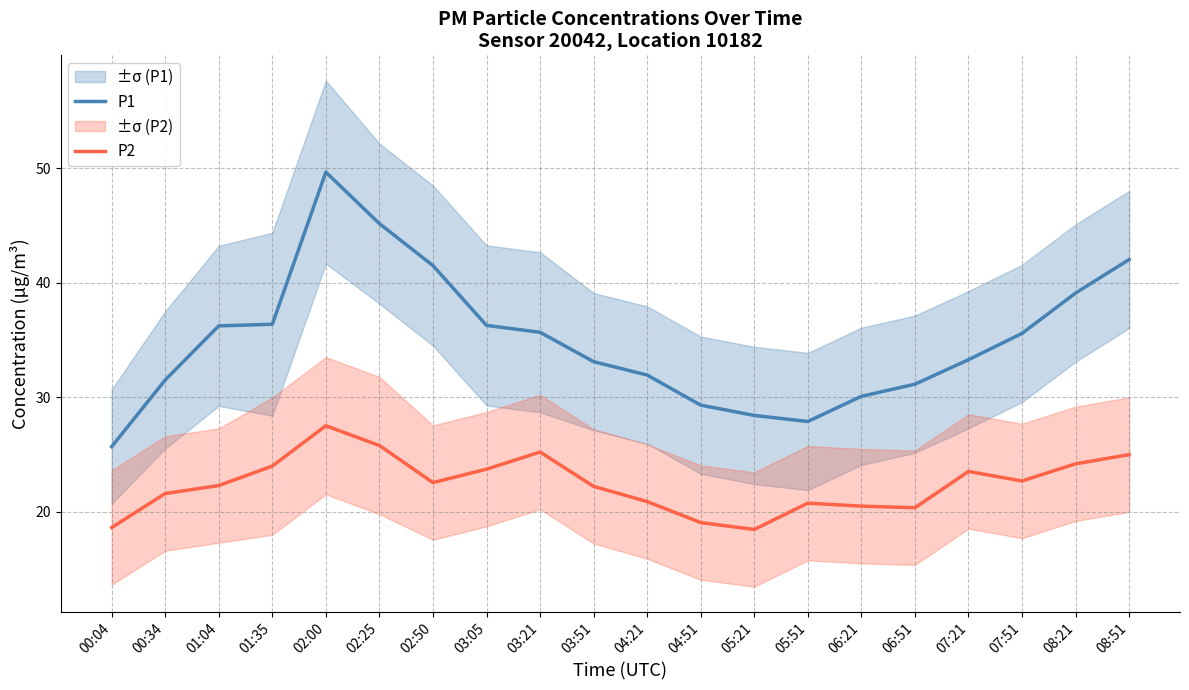

What is the label of the 16th point from the left?

06:51